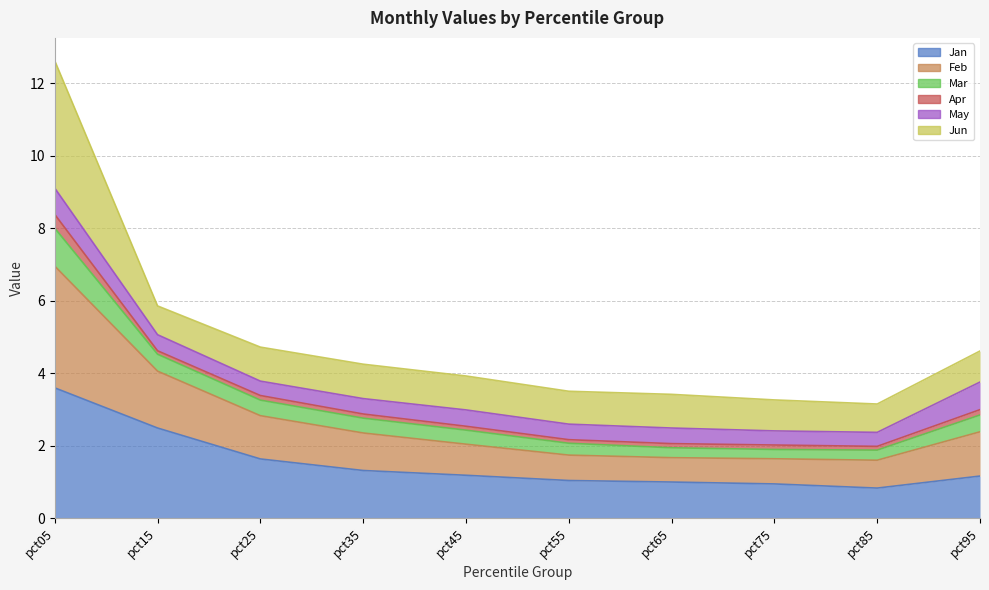

Does the chart have visible grid lines?

Yes